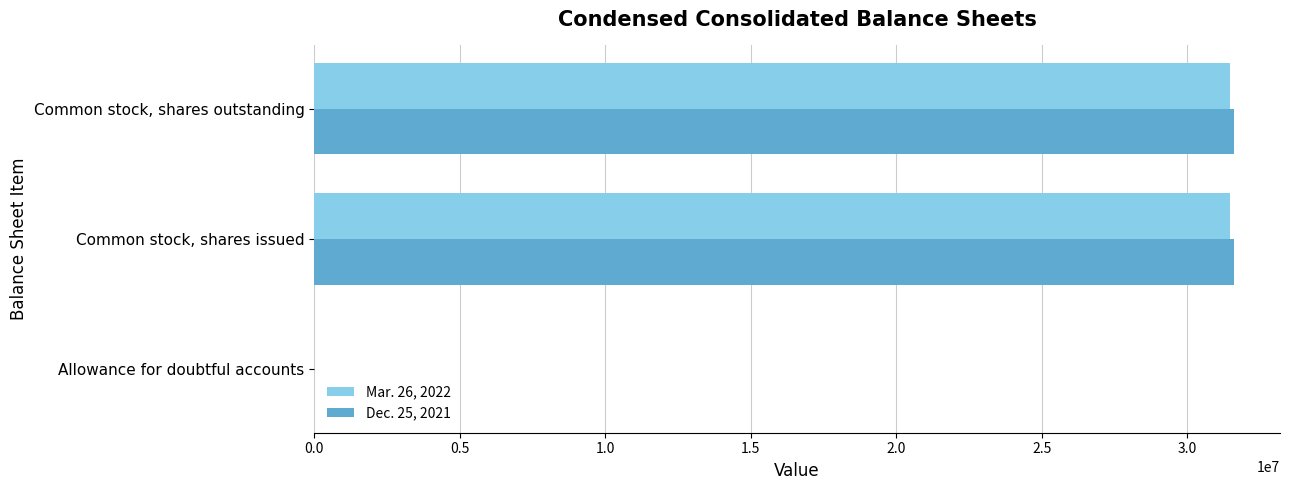

What is the total value across all series at Common stock, shares outstanding?

63087425